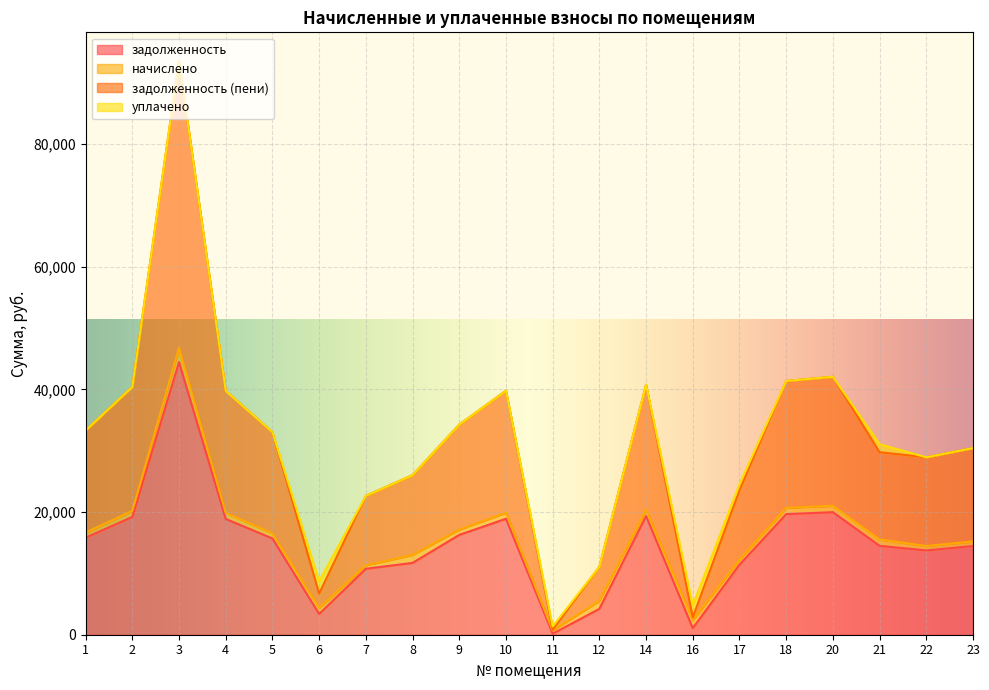

What is the value of the задолженность point at the 8th from the left?

11707.4